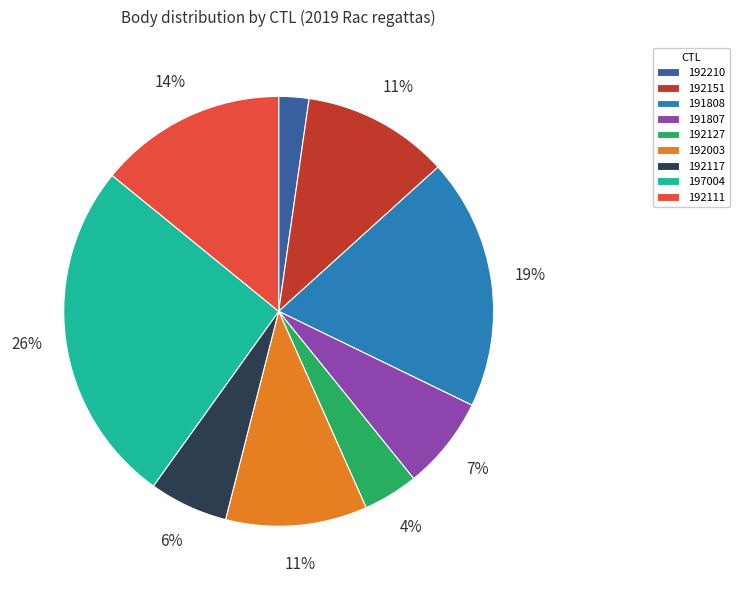

To the nearest percent, what portion does 192151 represent?

11%